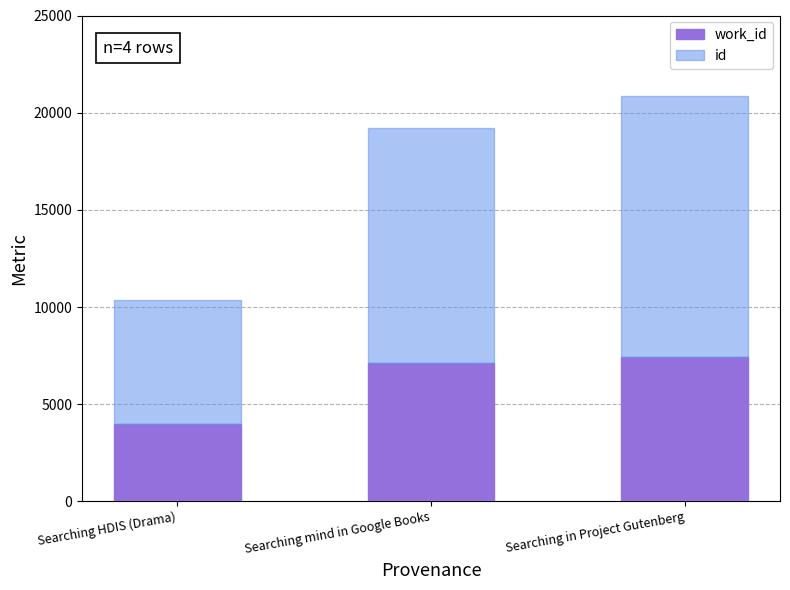

What is the total value across all series at Searching HDIS (Drama)?

10340